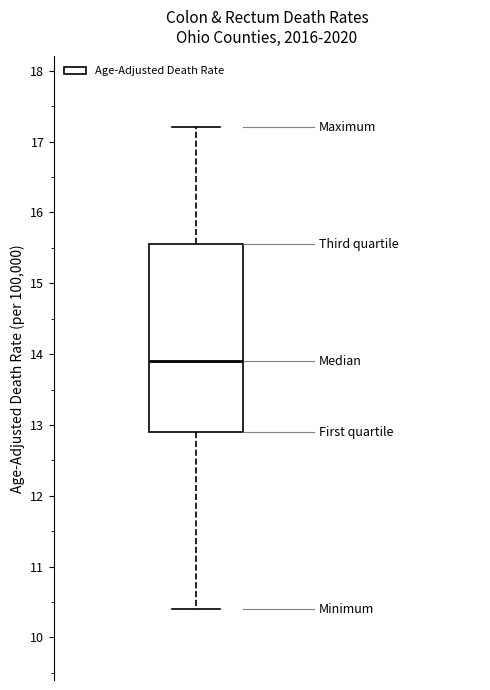

Where is the upper edge of the box on the y-axis? The values are not printed on the chart, so give them approximately, as read against the axis.

15.6